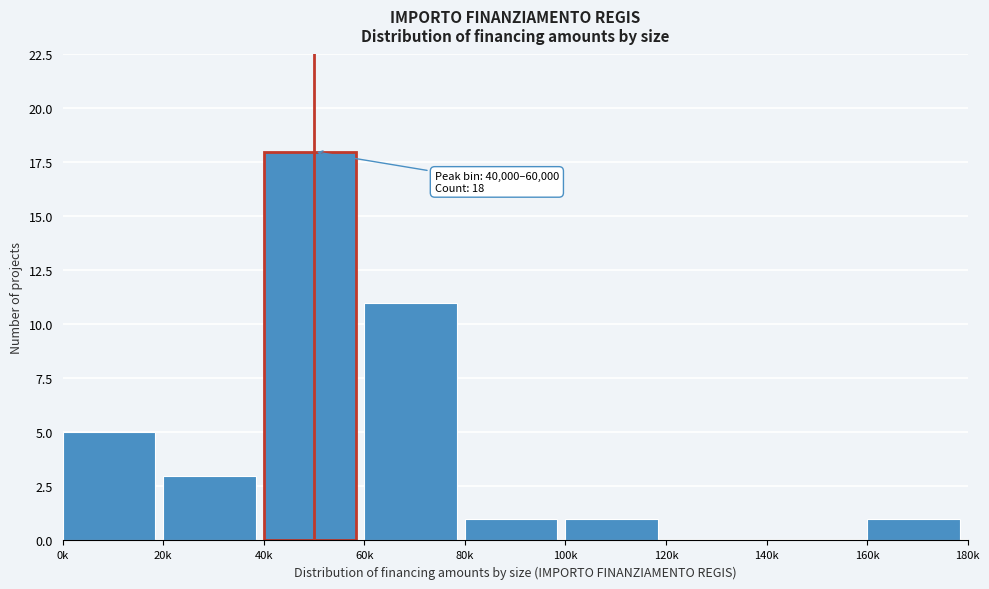

Reading right to left, extract all data points from this chart.

160k=1	140k=0	120k=0	100k=1	80k=1	60k=11	40k=18	20k=3	0k=5